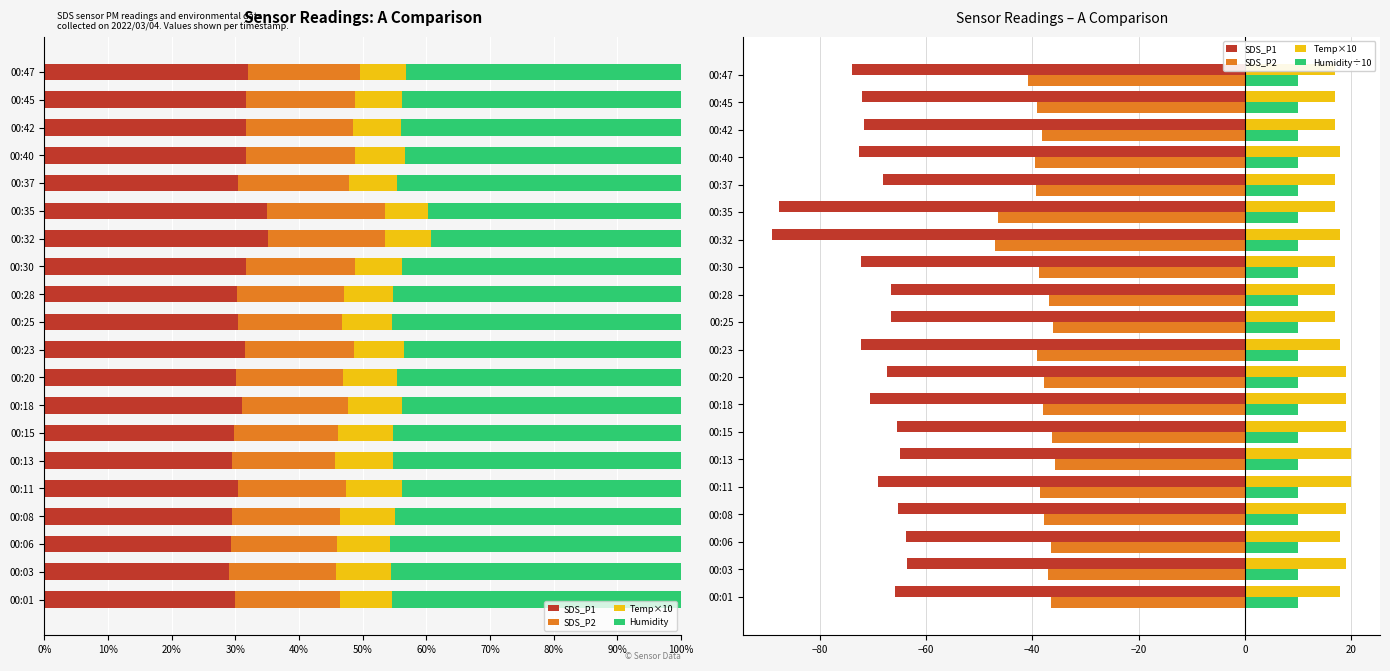

The value of Humidity at 00:03 is 45.5. True or false?

True